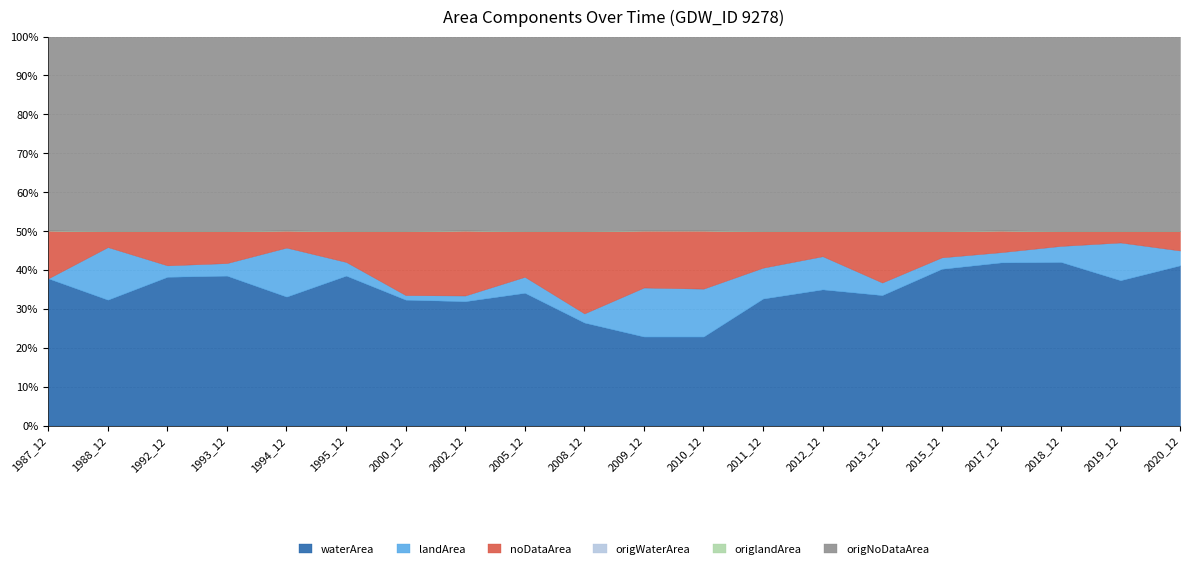

What is the total value across all series at 2010_12?

3.4